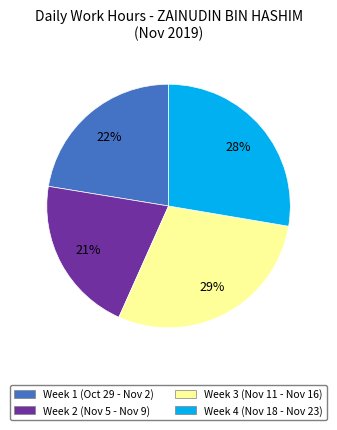

To the nearest percent, what is the difference between the largest and smallest slice percentages?

8%